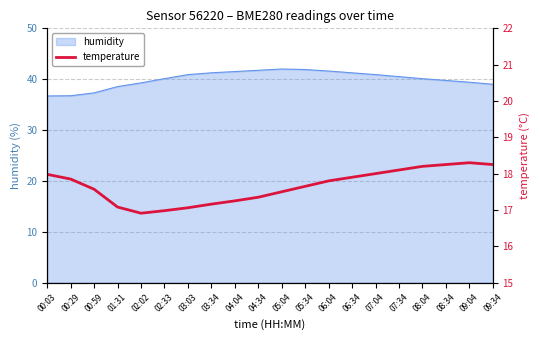

Is it true that the value at 04:04 is 10.2?

False